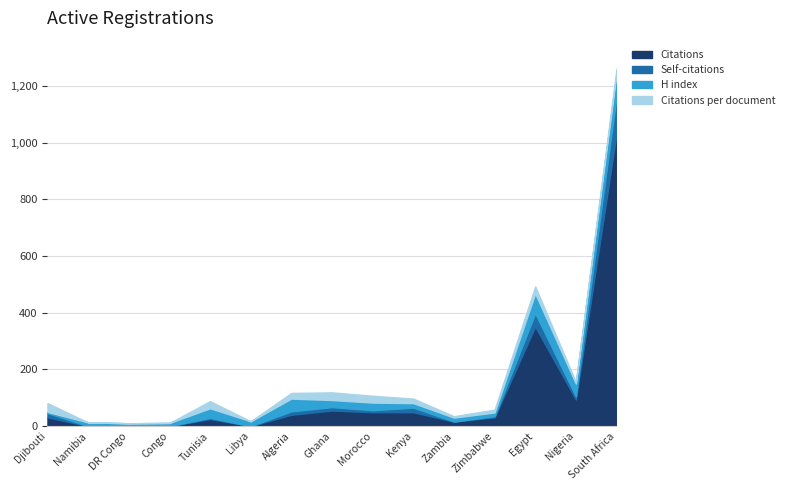

Is it true that Citations equals -568 at Libya?

False